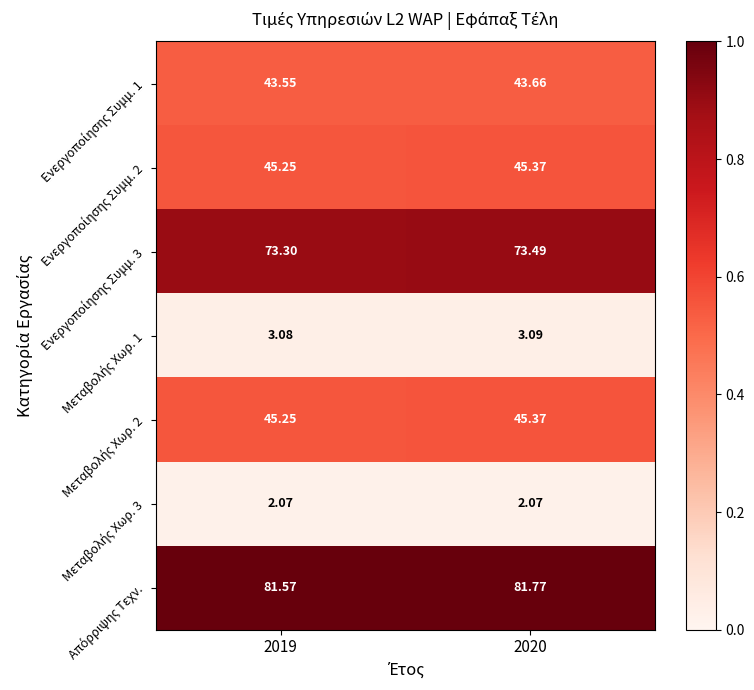

How many data points does each series have?

2